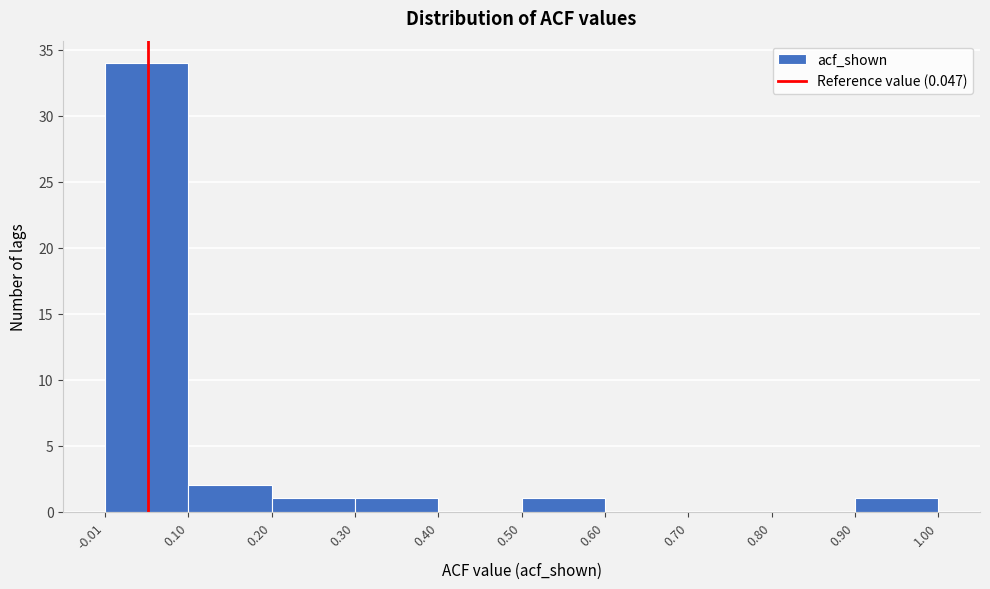

Reading left to right, transcribe this chart: for each bar, give the range it covers on the x-axis and its height. The values are not printed on the chart, so give them approximately, as read against the axis.

-0.01 to 0.10: 34
0.10 to 0.20: 2
0.20 to 0.30: 1
0.30 to 0.40: 1
0.40 to 0.50: 0
0.50 to 0.60: 1
0.60 to 0.70: 0
0.70 to 0.80: 0
0.80 to 0.90: 0
0.90 to 1.00: 1